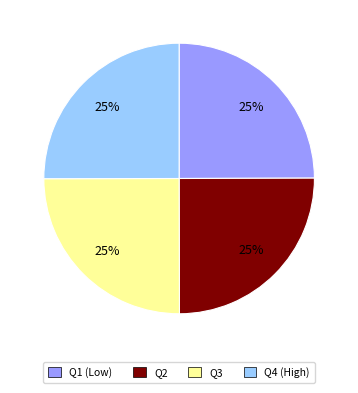

To the nearest percent, what is the average slice percentage?

25%